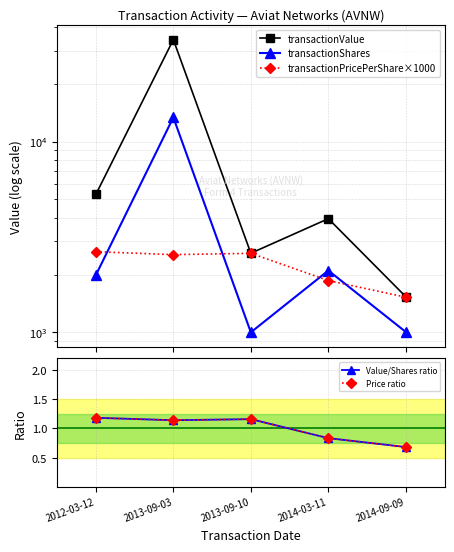

How many data points in transactionShares are less than 1996?

2